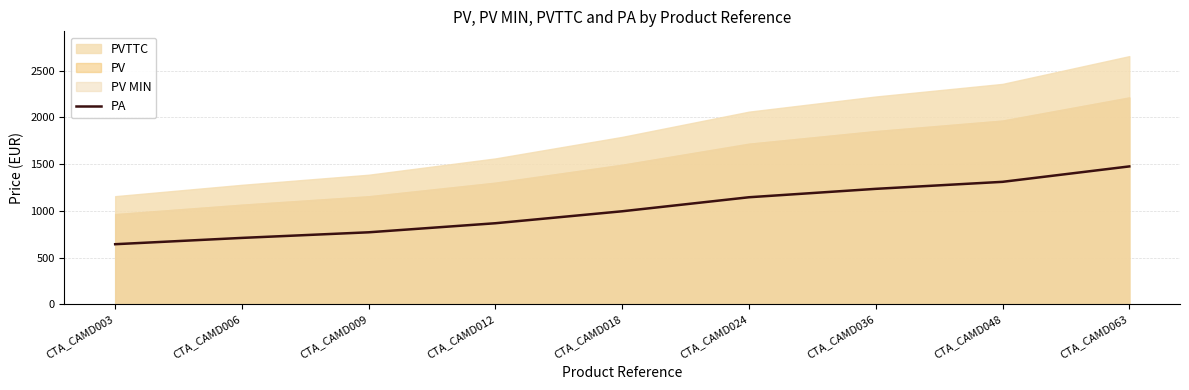

Is it true that the value at CTA_CAMD048 is 876.4?

False